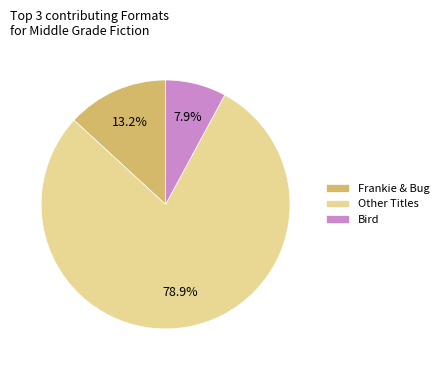

Do Bird and Frankie & Bug together represent more than half of the pie?

No